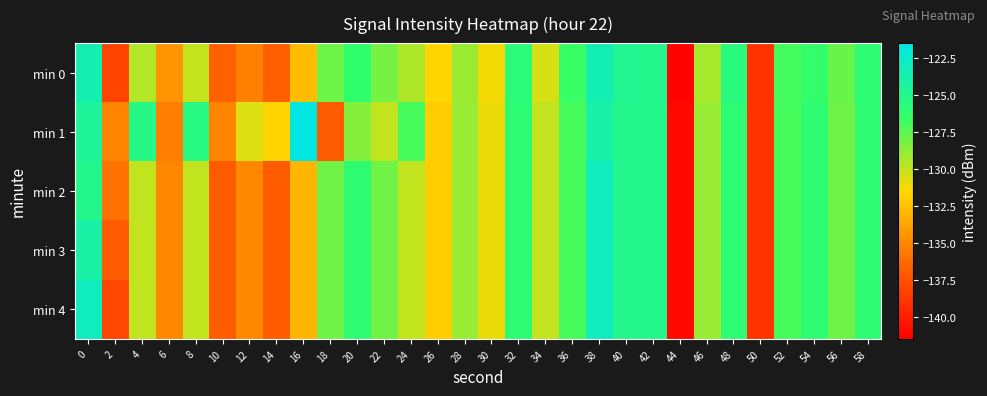

Reading left to right, what are all the values shown in this chart?

min 0: 0=-123.6	2=-138.2	4=-129.6	6=-134.5	8=-130.0	10=-136.8	12=-135.4	14=-136.8	16=-132.7	18=-127.9	20=-126.2	22=-128.2	24=-129.5	26=-131.6	28=-129.0	30=-131.2	32=-125.7	34=-130.5	36=-126.6	38=-123.5	40=-124.8	42=-125.0	44=-141.3	46=-129.3	48=-125.5	50=-139.0	52=-126.9	54=-126.4	56=-127.8	58=-126.0
min 1: 0=-124.5	2=-135.2	4=-125.2	6=-135.5	8=-125.5	10=-135.2	12=-130.7	14=-131.7	16=-121.7	18=-137.0	20=-128.5	22=-130.0	24=-127.0	26=-132.0	28=-129.0	30=-131.0	32=-126.0	34=-130.0	36=-127.0	38=-124.0	40=-125.0	42=-125.0	44=-141.0	46=-129.0	48=-126.0	50=-139.0	52=-127.0	54=-126.0	56=-128.0	58=-126.0
min 2: 0=-125.0	2=-136.0	4=-130.0	6=-135.0	8=-130.0	10=-137.0	12=-135.0	14=-137.0	16=-133.0	18=-128.0	20=-126.0	22=-128.0	24=-130.0	26=-132.0	28=-129.0	30=-131.0	32=-126.0	34=-130.0	36=-127.0	38=-123.0	40=-125.0	42=-125.0	44=-141.0	46=-129.0	48=-126.0	50=-139.0	52=-127.0	54=-126.0	56=-128.0	58=-126.0
min 3: 0=-124.0	2=-137.0	4=-130.0	6=-135.0	8=-130.0	10=-137.0	12=-135.0	14=-137.0	16=-133.0	18=-128.0	20=-126.0	22=-128.0	24=-130.0	26=-132.0	28=-129.0	30=-131.0	32=-126.0	34=-130.0	36=-127.0	38=-123.0	40=-125.0	42=-125.0	44=-141.0	46=-129.0	48=-126.0	50=-139.0	52=-127.0	54=-126.0	56=-128.0	58=-126.0
min 4: 0=-123.0	2=-138.0	4=-130.0	6=-135.0	8=-130.0	10=-137.0	12=-135.0	14=-137.0	16=-133.0	18=-128.0	20=-126.0	22=-128.0	24=-130.0	26=-132.0	28=-129.0	30=-131.0	32=-126.0	34=-130.0	36=-127.0	38=-123.0	40=-125.0	42=-125.0	44=-141.0	46=-129.0	48=-126.0	50=-139.0	52=-127.0	54=-126.0	56=-128.0	58=-126.0